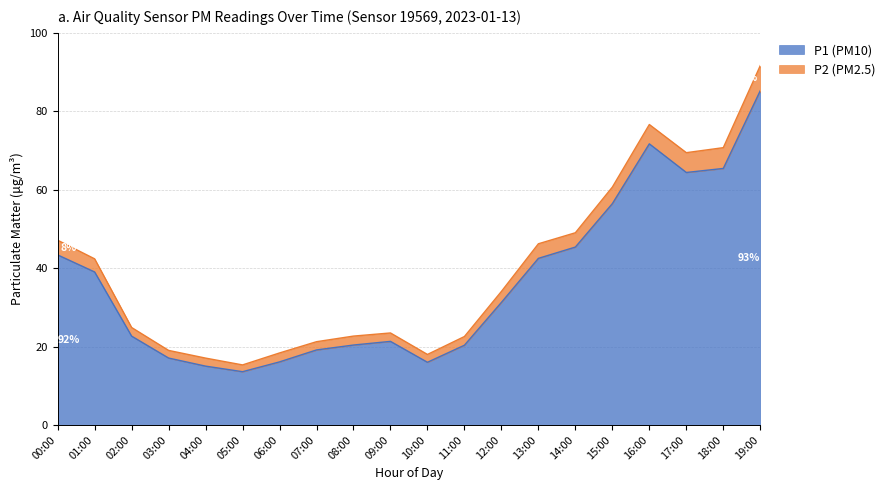

Reading left to right, list all the values displayed in this chart.

P1 (PM10): 00:00=43.4	01:00=39.0	02:00=22.7	03:00=17.1	04:00=15.0	05:00=13.6	06:00=16.1	07:00=19.1	08:00=20.4	09:00=21.3	10:00=16.0	11:00=20.4	12:00=31.3	13:00=42.5	14:00=45.4	15:00=56.5	16:00=71.7	17:00=64.4	18:00=65.4	19:00=85.2
P2 (PM2.5): 00:00=47.1	01:00=42.4	02:00=24.9	03:00=19.0	04:00=17.1	05:00=15.3	06:00=18.4	07:00=21.2	08:00=22.7	09:00=23.5	10:00=18.0	11:00=22.6	12:00=34.1	13:00=46.2	14:00=49.0	15:00=60.7	16:00=76.6	17:00=69.5	18:00=70.7	19:00=91.7